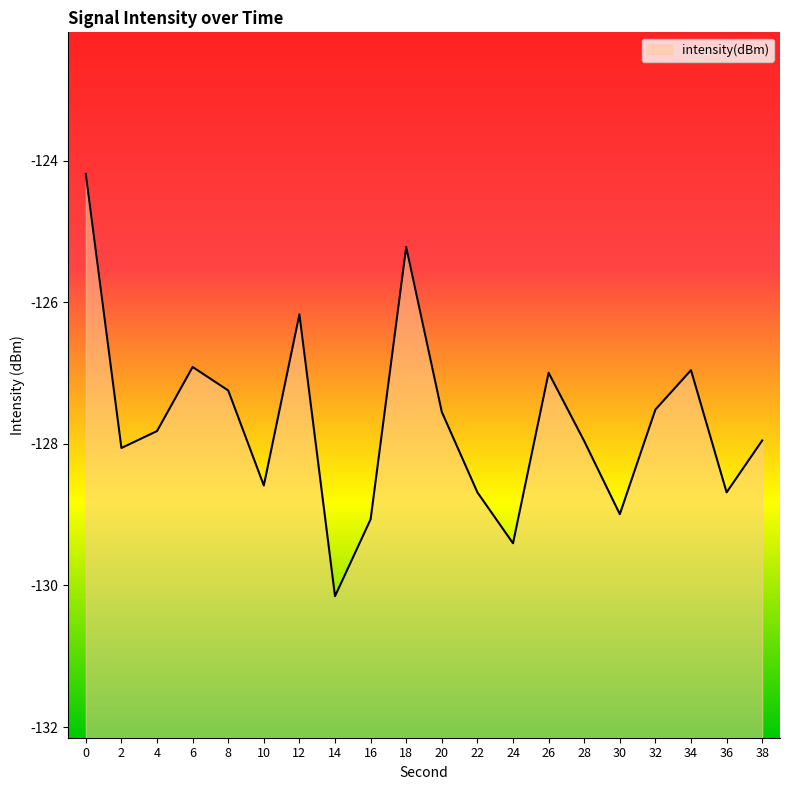

What is the sum of all values?

-2554.1